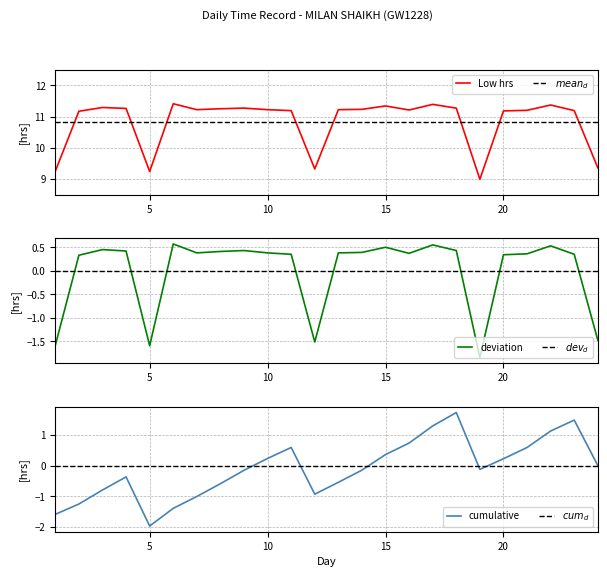

The value at 11 is 11.2. True or false?

True